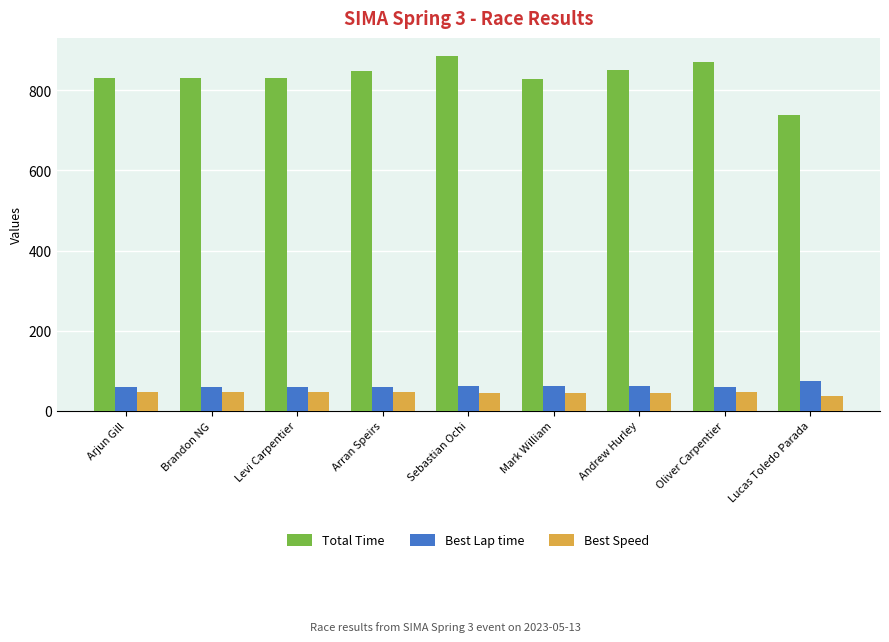

What is the difference between the maximum and minimum values in the Best Speed series?

9.5